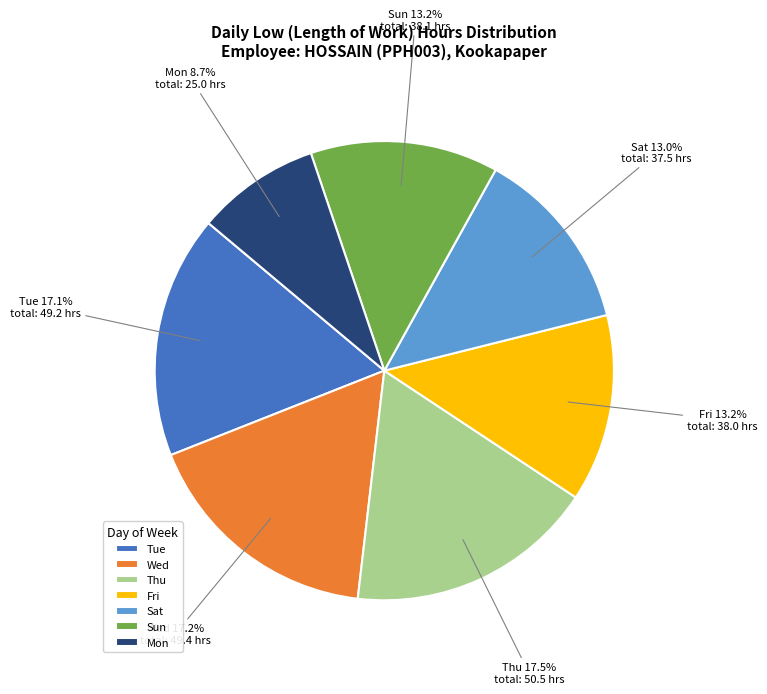

Approximately how many times larger is the value at Sat compared to Mon?

1.5